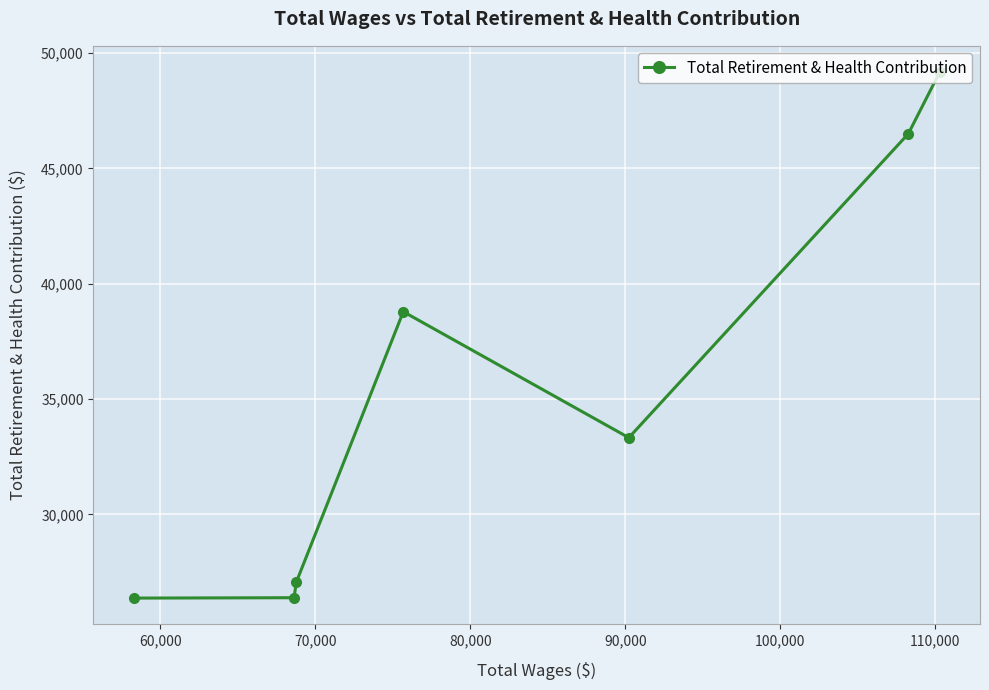

What is the value of the 2nd point from the left?

26388